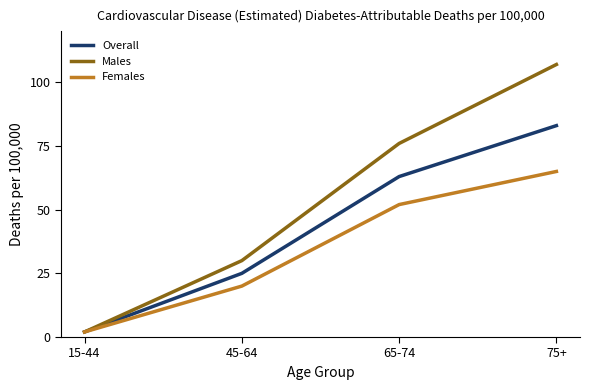

Which series has the largest total across all categories?

Males